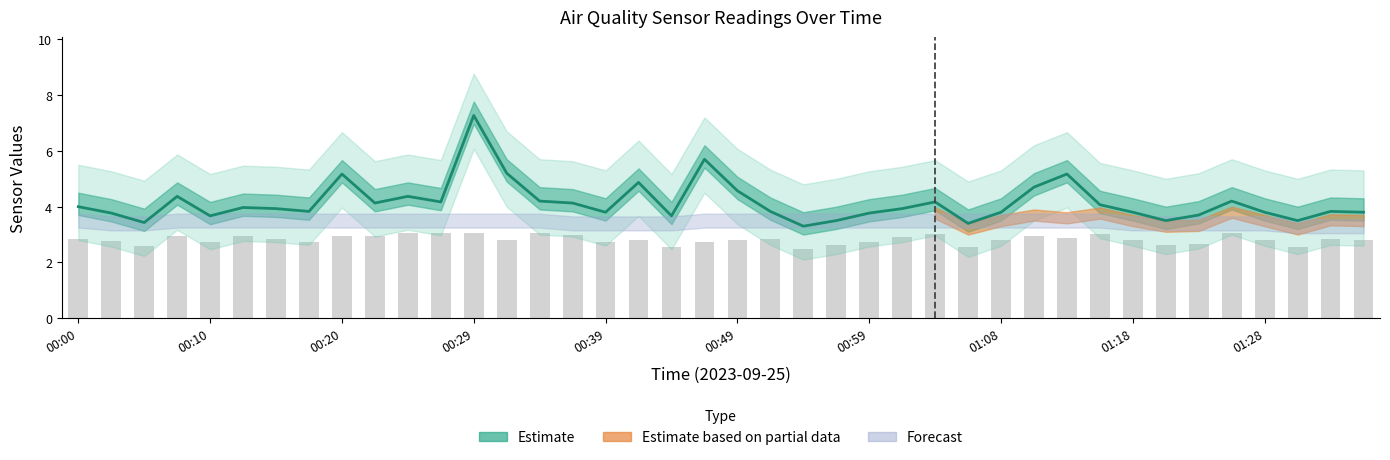

Reading right to left, transcribe all the data shown in this chart.

3.8	3.8	3.5	3.8	4.2	3.7	3.5	3.8	4.1	5.2	4.7	3.8	3.4	4.2	3.9	3.8	3.5	3.3	3.8	4.6	5.7	3.7	4.9	3.8	4.1	4.2	5.2	7.3	4.2	4.4	4.1	5.2	3.8	3.9	4.0	3.7	4.4	3.4	3.8	4.0